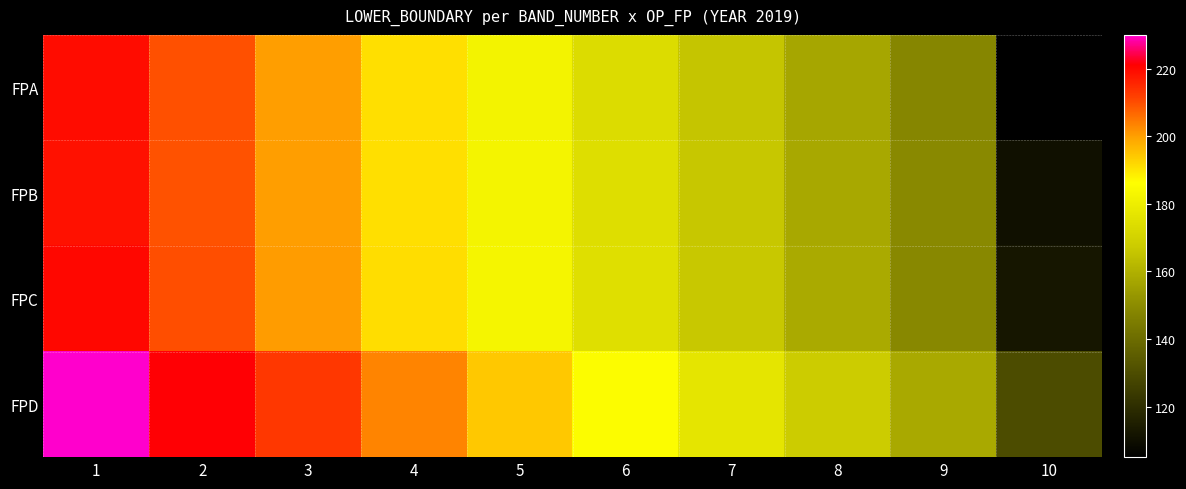

Reading left to right, list all the values displayed in this chart.

FPA: 1=219.4	2=209.5	3=200.1	4=190.7	5=182.0	6=173.8	7=165.7	8=157.2	9=148.3	10=105.1
FPB: 1=218.6	2=209.3	3=200.0	4=190.9	5=182.4	6=174.3	7=166.2	8=157.9	9=149.0	10=110.7
FPC: 1=220.0	2=209.9	3=200.4	4=191.1	5=182.8	6=174.8	7=166.8	8=158.3	9=148.9	10=112.5
FPD: 1=229.9	2=221.4	3=212.9	4=203.2	5=194.2	6=185.5	7=176.9	8=167.9	9=158.2	10=129.8